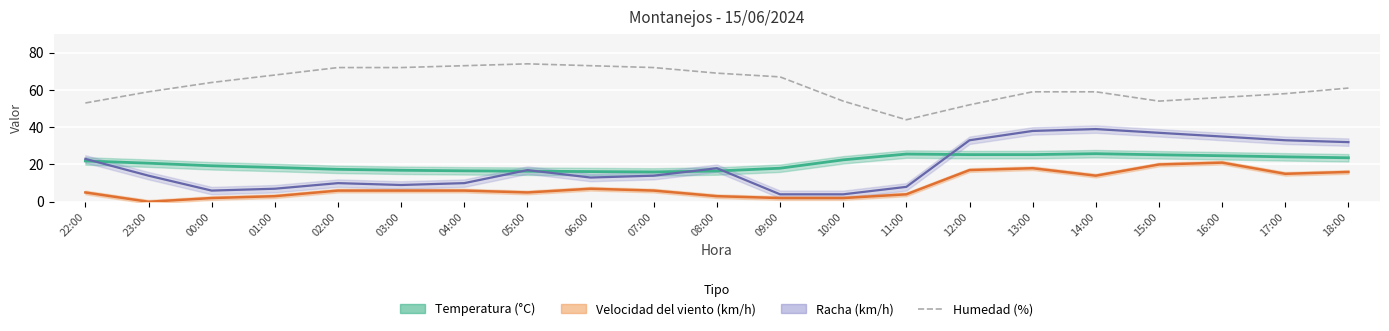

At which label does the data first exceed 61?

00:00